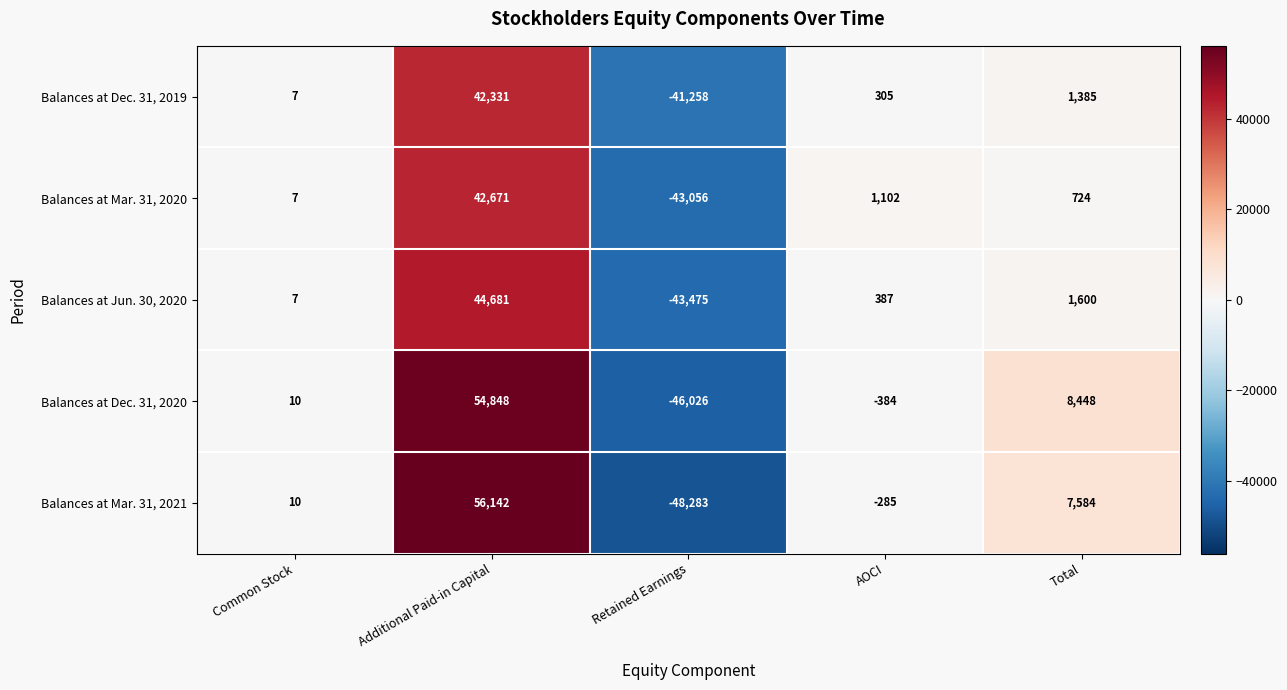

At which label does Balances at Jun. 30, 2020 first exceed 387?

Additional Paid-in Capital